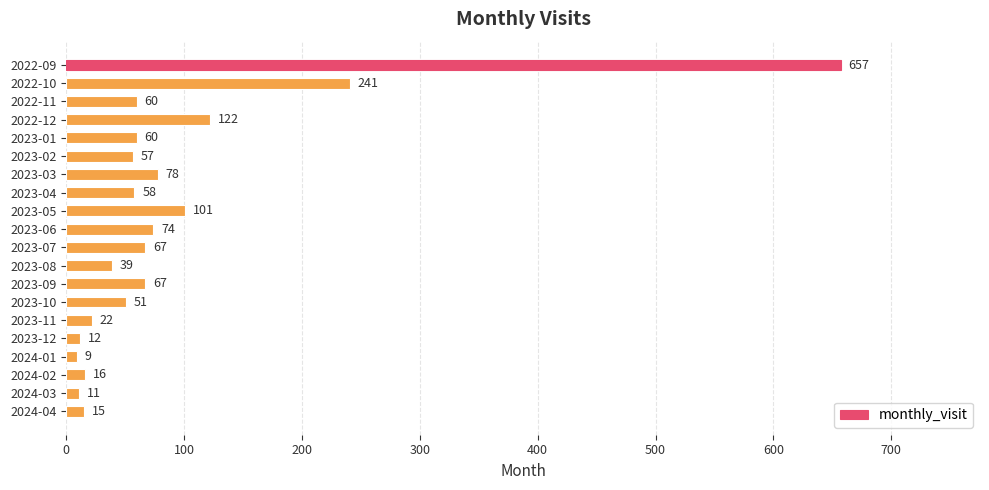

Approximately how many times larger is the value at 2023-08 compared to 2023-06?

0.5